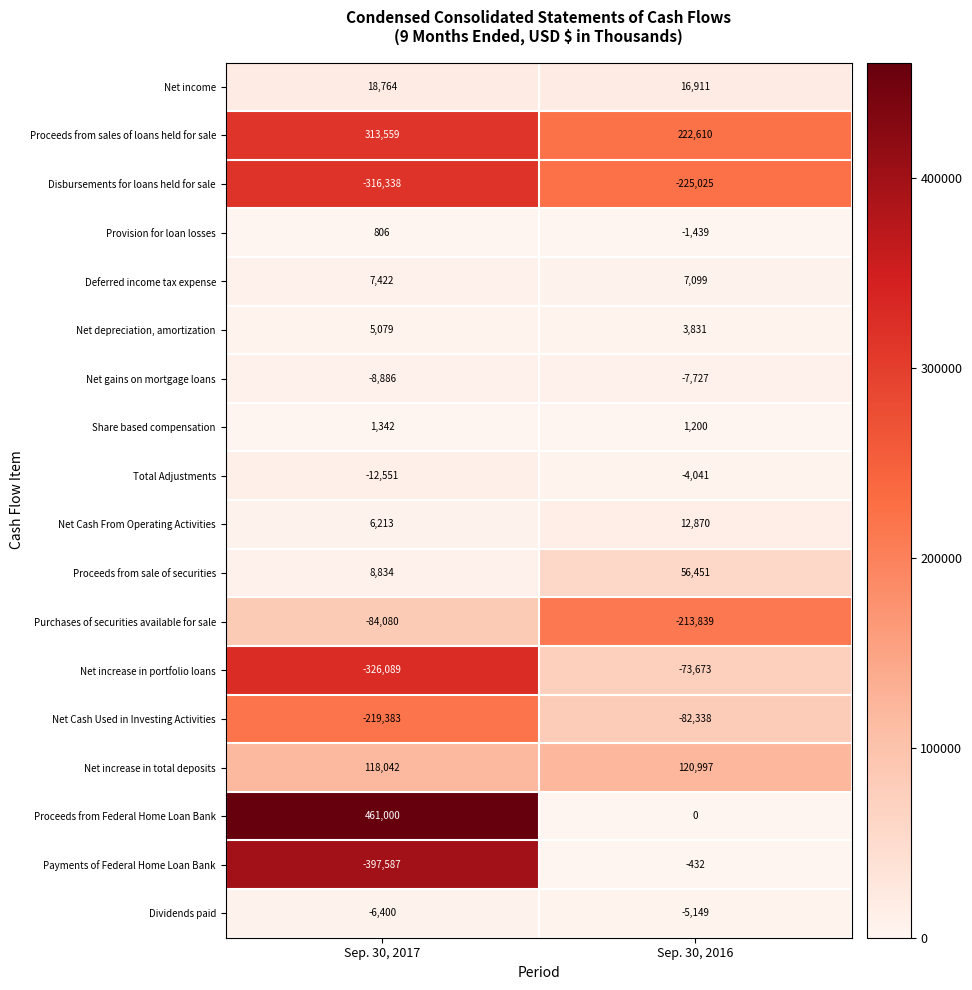

The value of Proceeds from sale of securities at Sep. 30, 2017 is 8834. True or false?

True